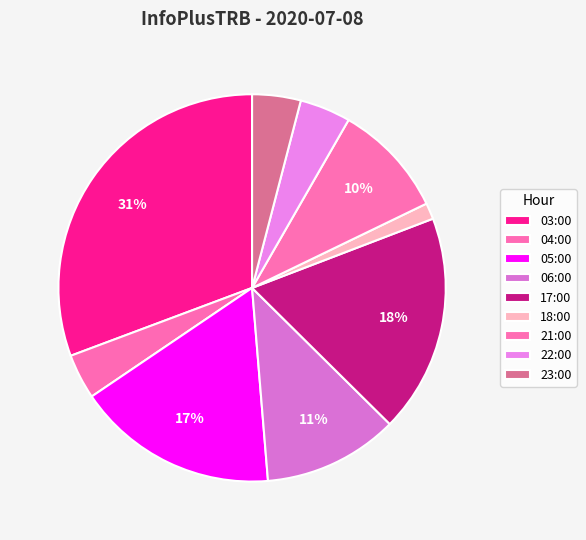

Count the number of slices in the pie.

9